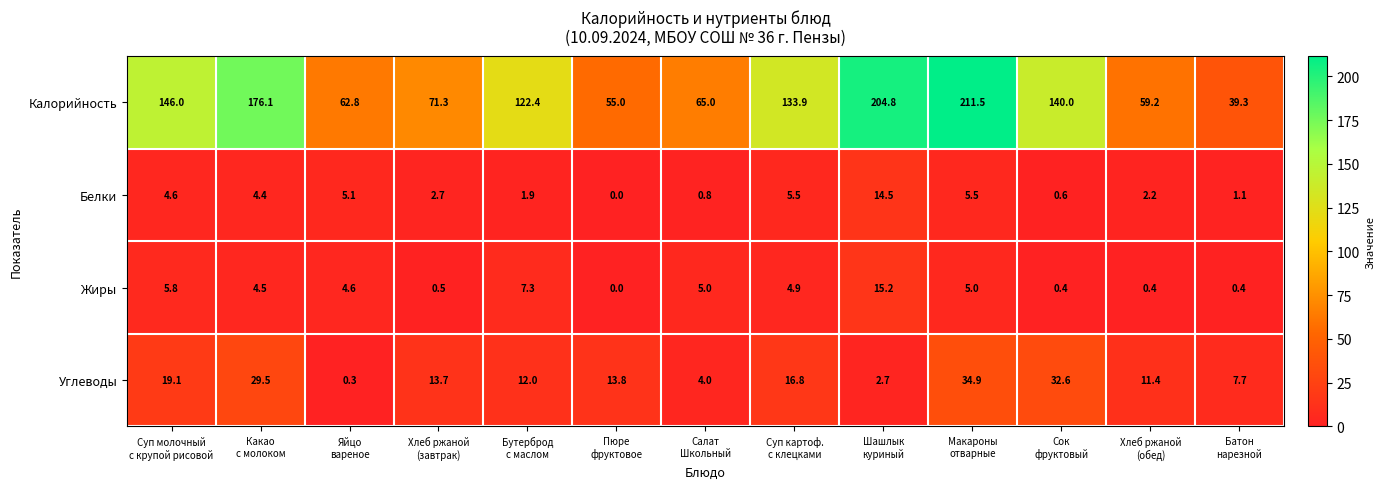

What is the minimum value for Калорийность?

39.3